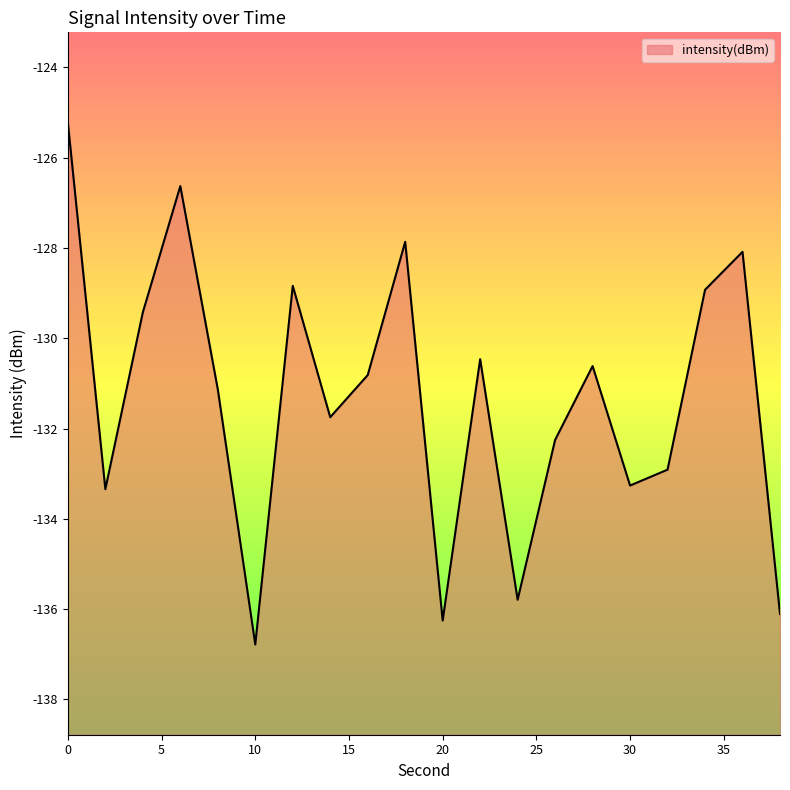

List the labels in order of value, largest first.

0, 6, 18, 36, 12, 34, 4, 22, 28, 16, 8, 14, 26, 32, 30, 2, 24, 38, 20, 10